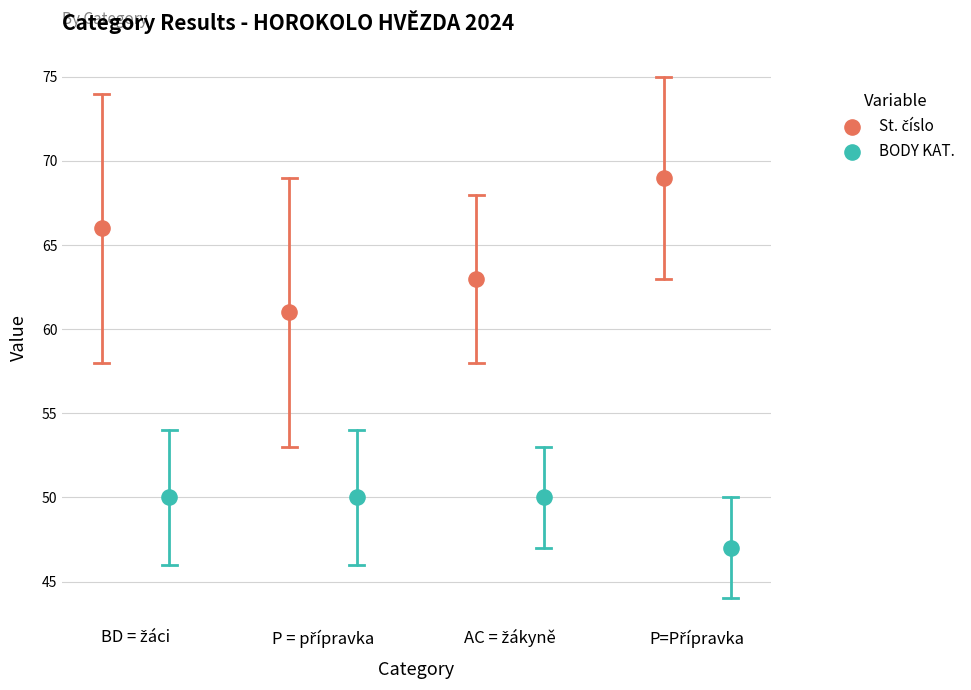

Which series reaches the minimum Y coordinate?

BODY KAT.